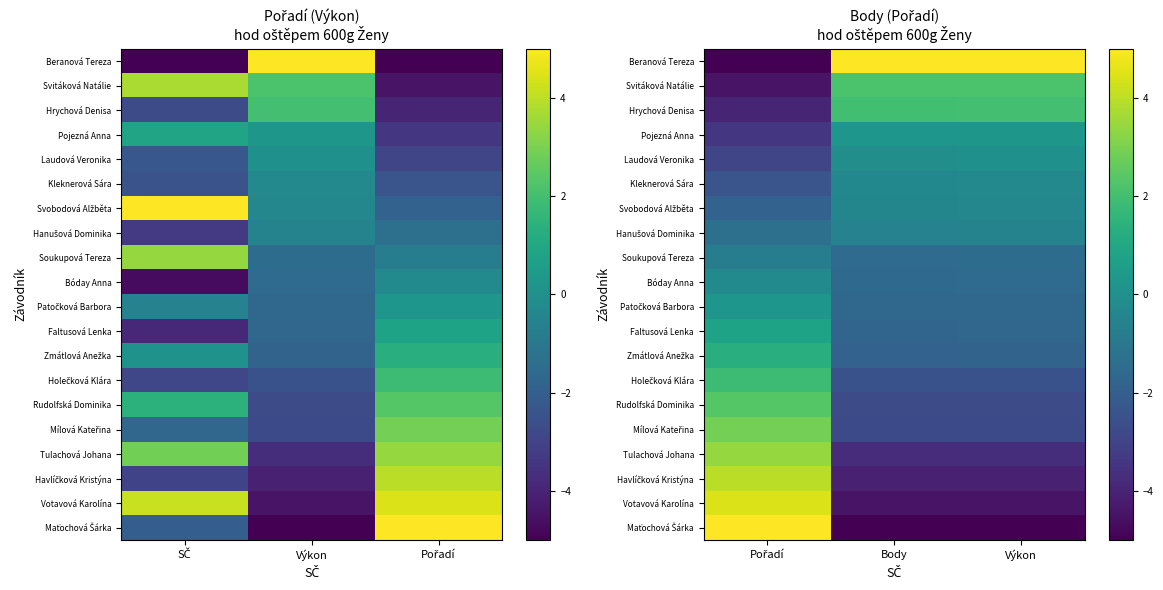

How many negative values does the Svitáková Natálie series have?

1